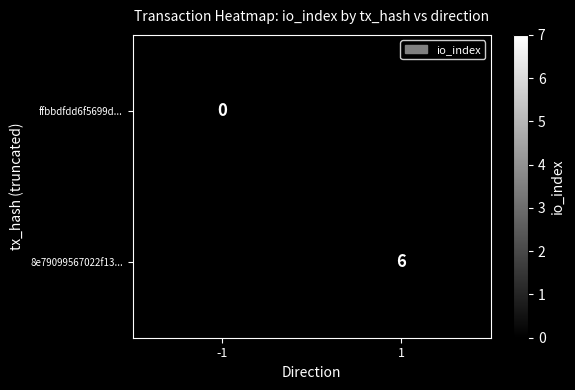

Is the value of 8e79099567022f13... at 1 greater than the value of ffbbdfdd6f5699d... at -1?

Yes